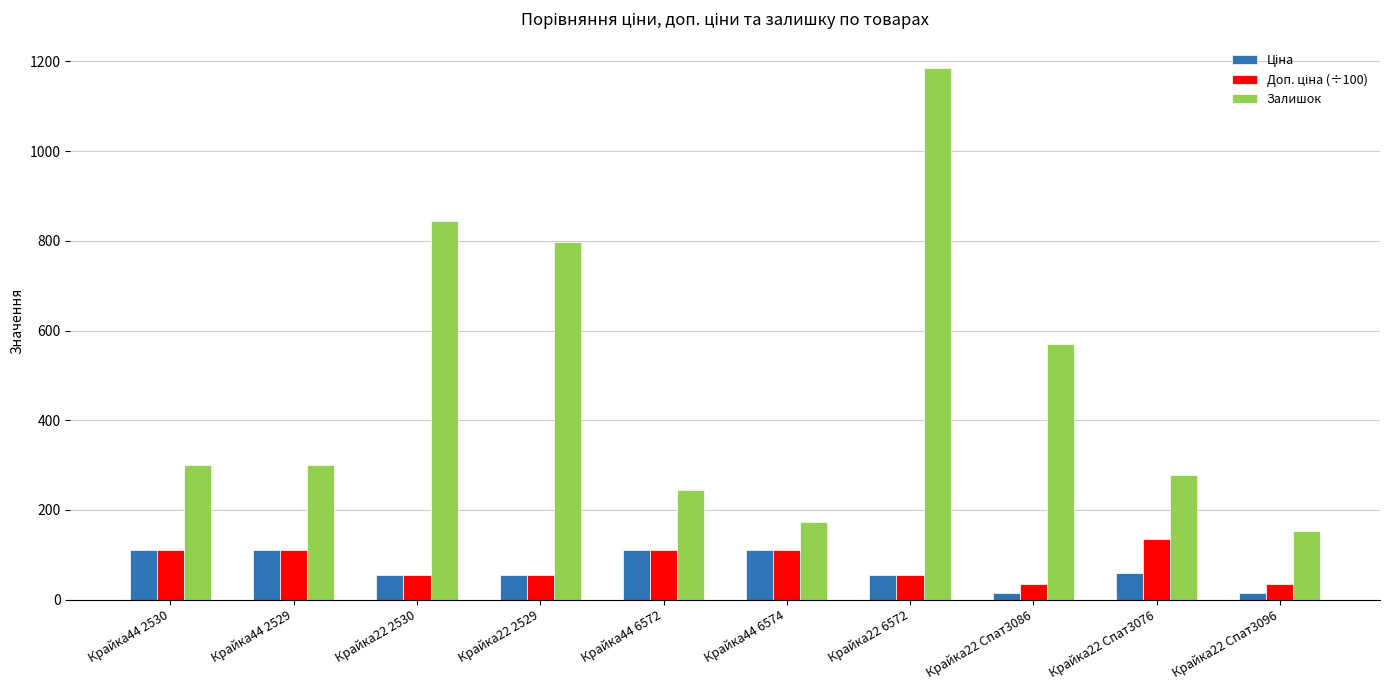

What is the label of the 3rd bar from the left?

Крайка22 2530